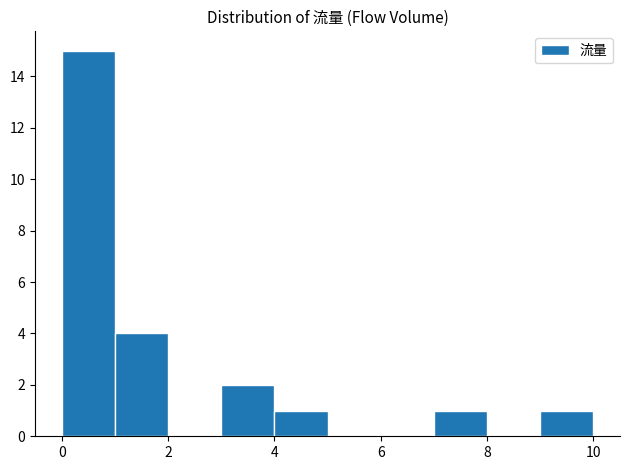

Reading left to right, transcribe this chart: for each bar, give the range it covers on the x-axis and its height. The values are not printed on the chart, so give them approximately, as read against the axis.

0 to 1: 15
1 to 2: 4
2 to 3: 0
3 to 4: 2
4 to 5: 1
5 to 6: 0
6 to 7: 0
7 to 8: 1
8 to 9: 0
9 to 10: 1